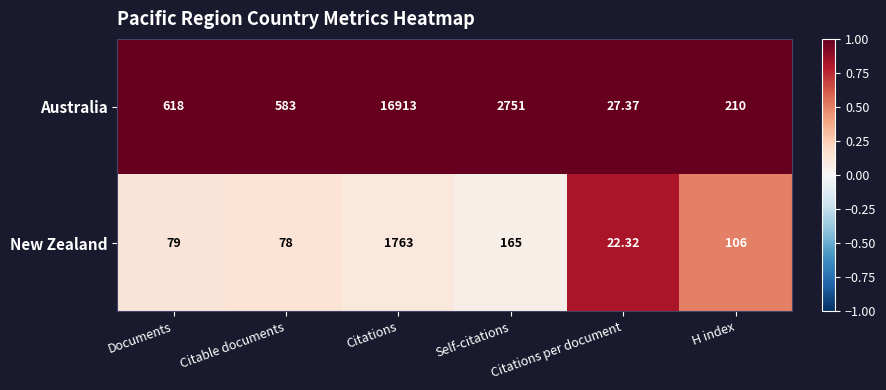

List the series in order of their overall mean, highest first.

Australia, New Zealand